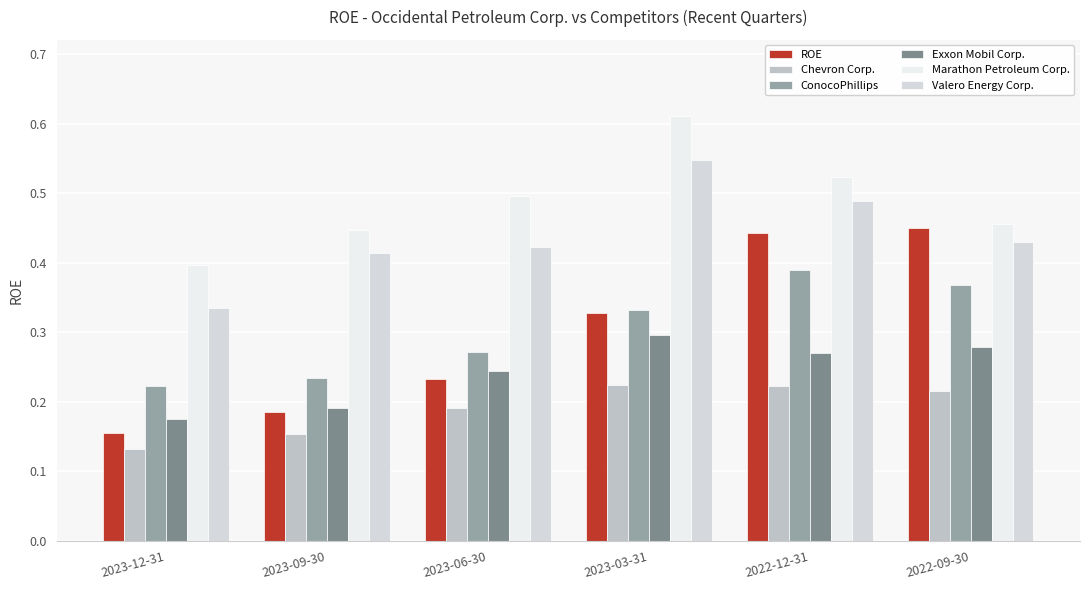

At which label is ROE closest to 0?

2023-12-31